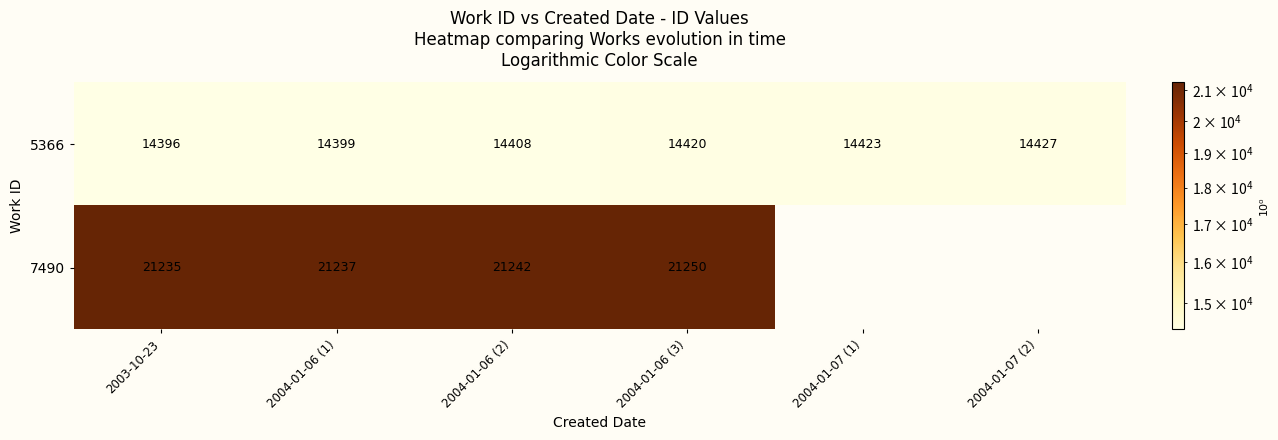

What is the difference between the highest and lowest values at 2004-01-06 (2)?

6834